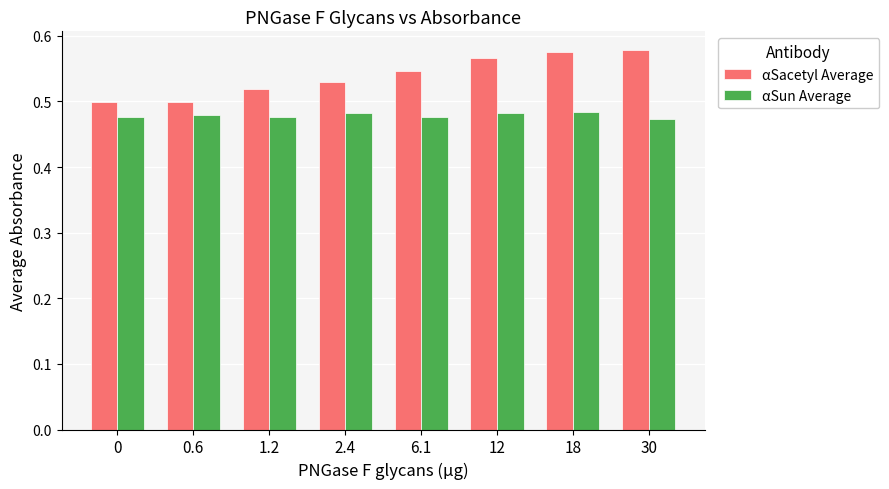

How many bars are there in each group?

2